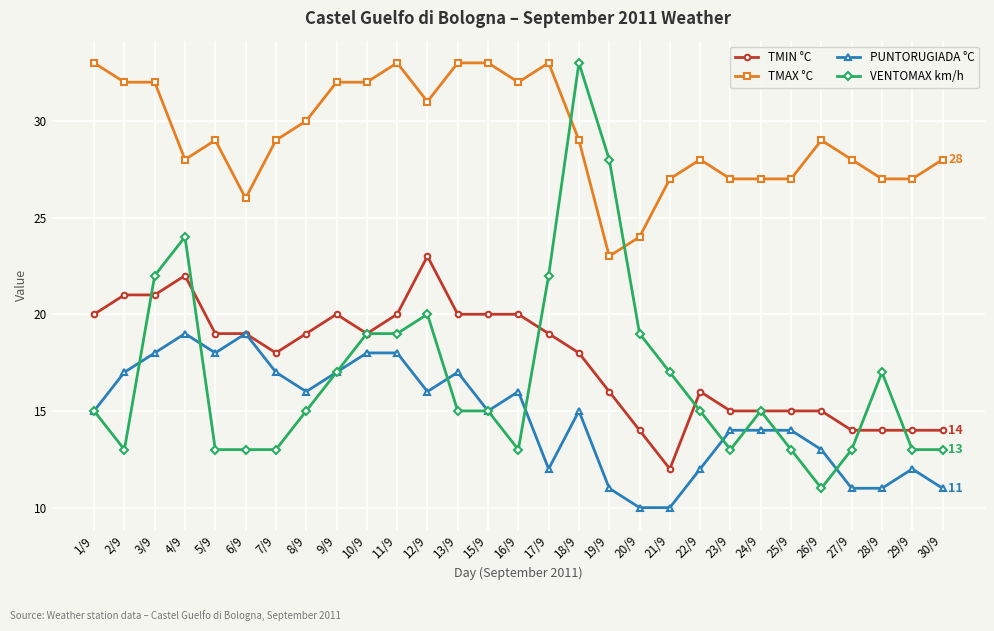

Reading left to right, extract all data points from this chart.

TMIN °C: 1/9=20	2/9=21	3/9=21	4/9=22	5/9=19	6/9=19	7/9=18	8/9=19	9/9=20	10/9=19	11/9=20	12/9=23	13/9=20	15/9=20	16/9=20	17/9=19	18/9=18	19/9=16	20/9=14	21/9=12	22/9=16	23/9=15	24/9=15	25/9=15	26/9=15	27/9=14	28/9=14	29/9=14	30/9=14
TMAX °C: 1/9=33	2/9=32	3/9=32	4/9=28	5/9=29	6/9=26	7/9=29	8/9=30	9/9=32	10/9=32	11/9=33	12/9=31	13/9=33	15/9=33	16/9=32	17/9=33	18/9=29	19/9=23	20/9=24	21/9=27	22/9=28	23/9=27	24/9=27	25/9=27	26/9=29	27/9=28	28/9=27	29/9=27	30/9=28
PUNTORUGIADA °C: 1/9=15	2/9=17	3/9=18	4/9=19	5/9=18	6/9=19	7/9=17	8/9=16	9/9=17	10/9=18	11/9=18	12/9=16	13/9=17	15/9=15	16/9=16	17/9=12	18/9=15	19/9=11	20/9=10	21/9=10	22/9=12	23/9=14	24/9=14	25/9=14	26/9=13	27/9=11	28/9=11	29/9=12	30/9=11
VENTOMAX km/h: 1/9=15	2/9=13	3/9=22	4/9=24	5/9=13	6/9=13	7/9=13	8/9=15	9/9=17	10/9=19	11/9=19	12/9=20	13/9=15	15/9=15	16/9=13	17/9=22	18/9=33	19/9=28	20/9=19	21/9=17	22/9=15	23/9=13	24/9=15	25/9=13	26/9=11	27/9=13	28/9=17	29/9=13	30/9=13